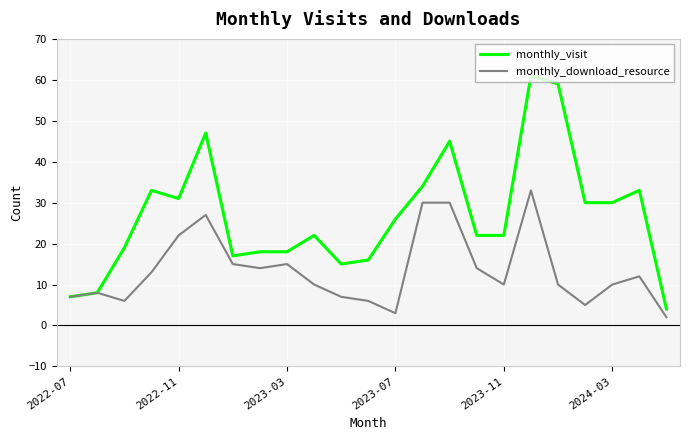

Rank the series by their average value, from lowest to highest.

monthly_download_resource, monthly_visit